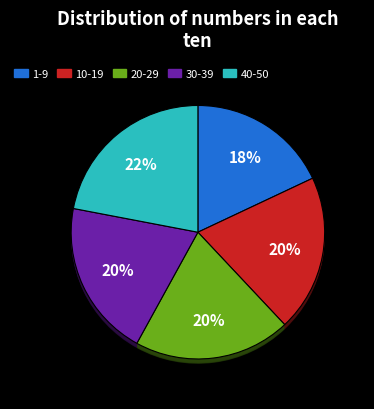

To the nearest percent, what percentage of the pie is 10-19?

20%